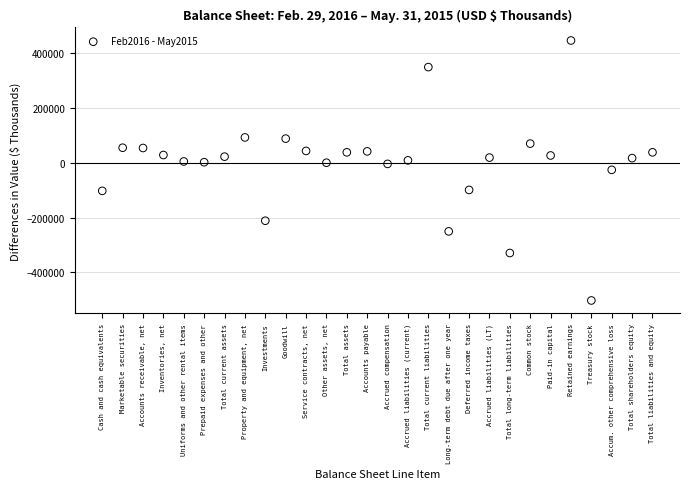

What is the range of Y values (max minus min)?

949794